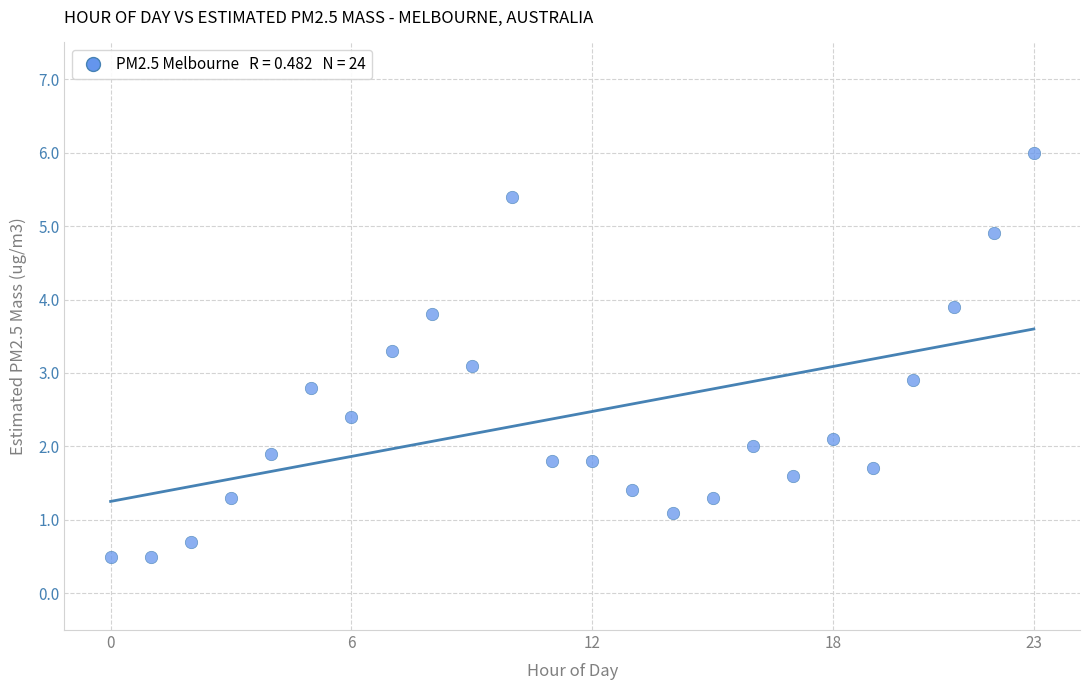

What is the range of Y values (max minus min)?

5.5